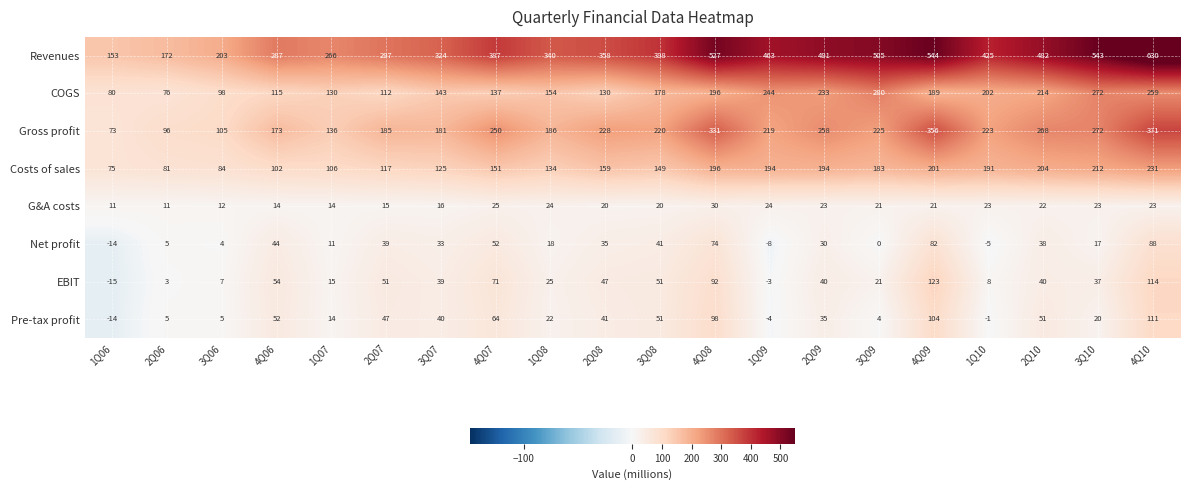

True or false: Revenues has a value of 572 at 3Q08.

False